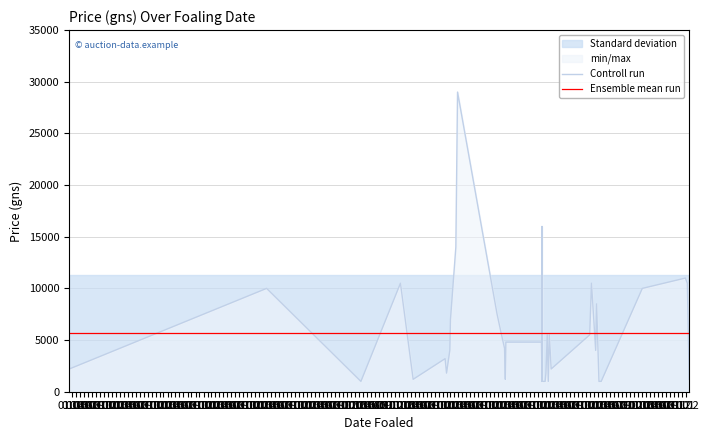

At which label does Controll run reach its peak?

01.02